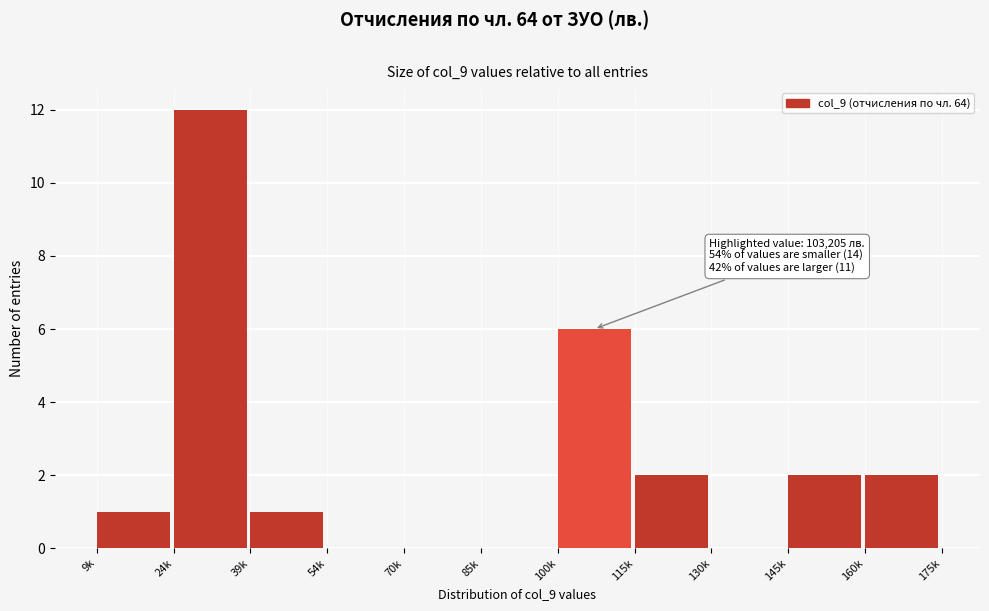

Reading left to right, extract all data points from this chart.

9k=1	24k=12	39k=1	54k=0	70k=0	85k=0	100k=6	115k=2	130k=0	145k=2	160k=2